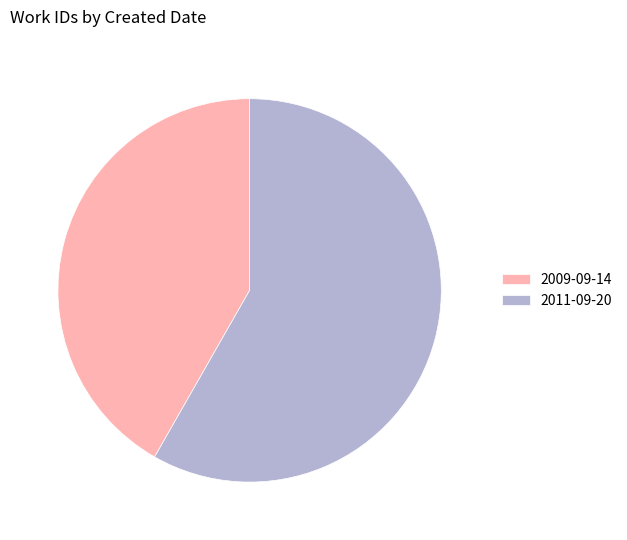

What is the ratio of the value at 2009-09-14 to the value at 2011-09-20?

0.7